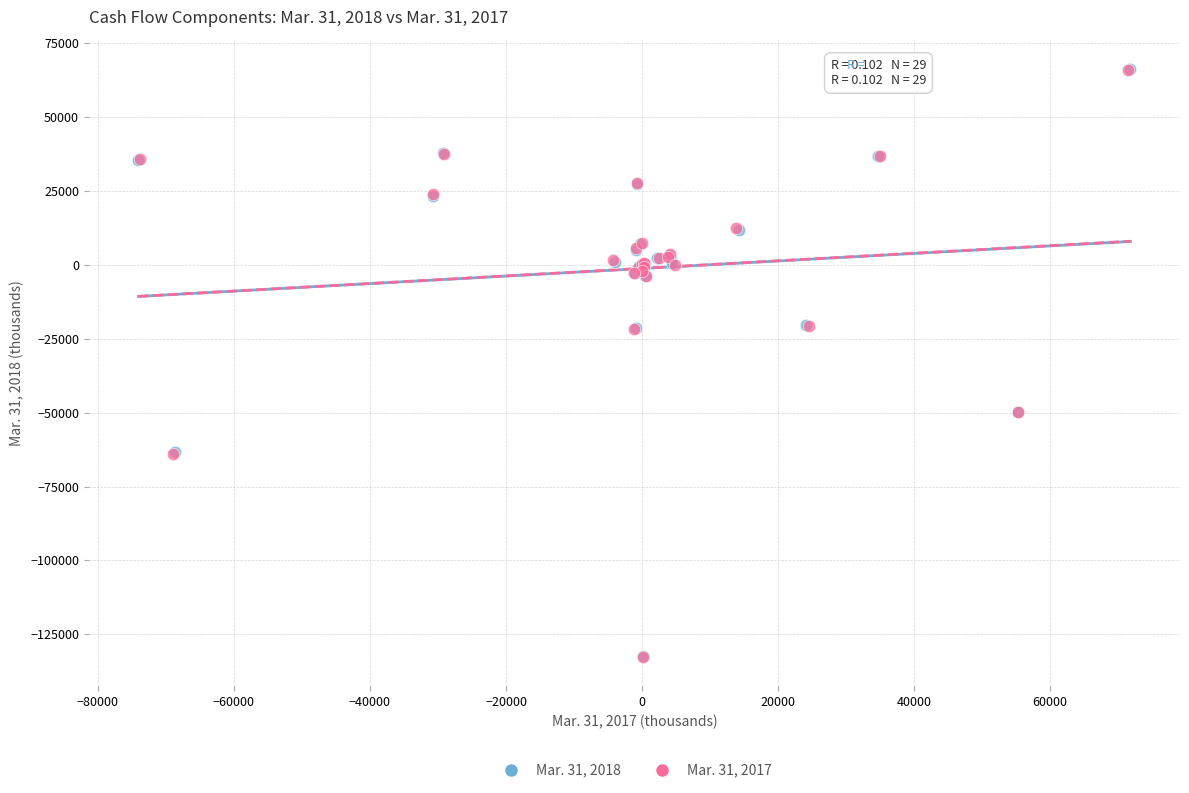

Which series has the widest spread of Y values?

Mar. 31, 2018